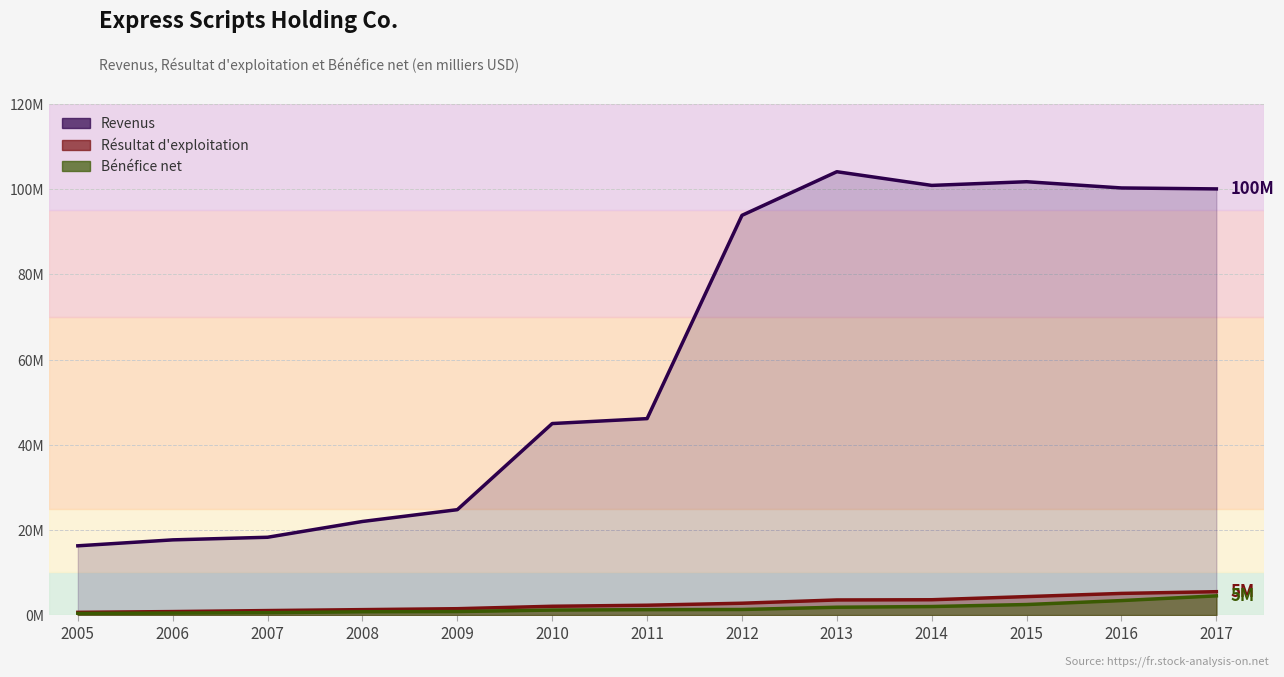

What are all the series names shown in the legend?

Revenus, Résultat d'exploitation, Bénéfice net